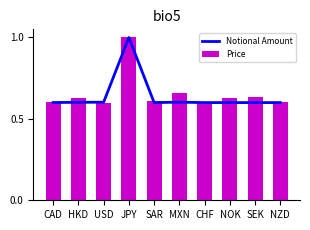

List the labels in order of Notional Amount value, smallest first.

NZD, CHF, SAR, SEK, NOK, CAD, HKD, USD, MXN, JPY